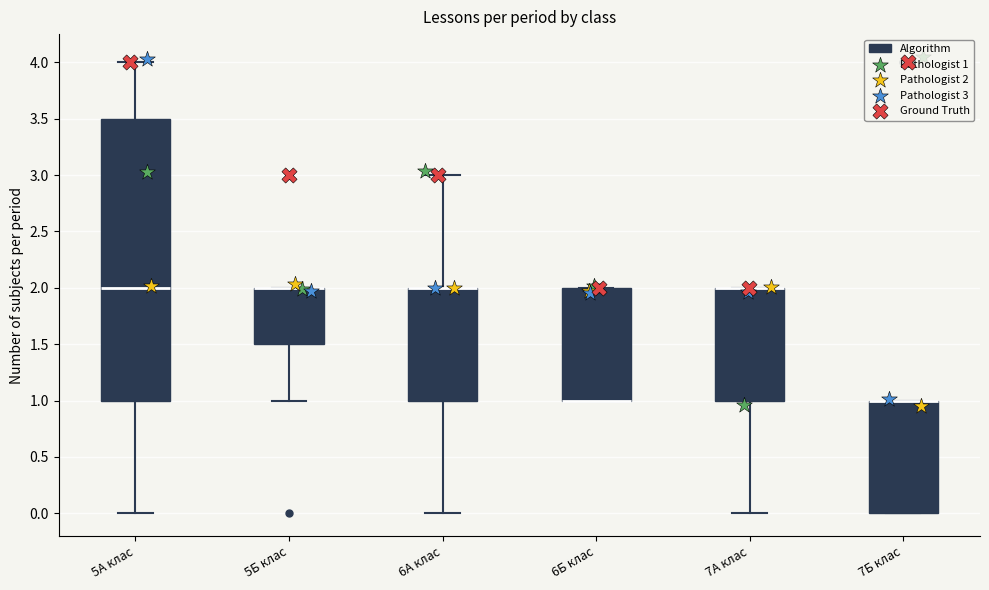

Comparing the boxes themselves (not the whiskers), which one is the tallest?

5А клас